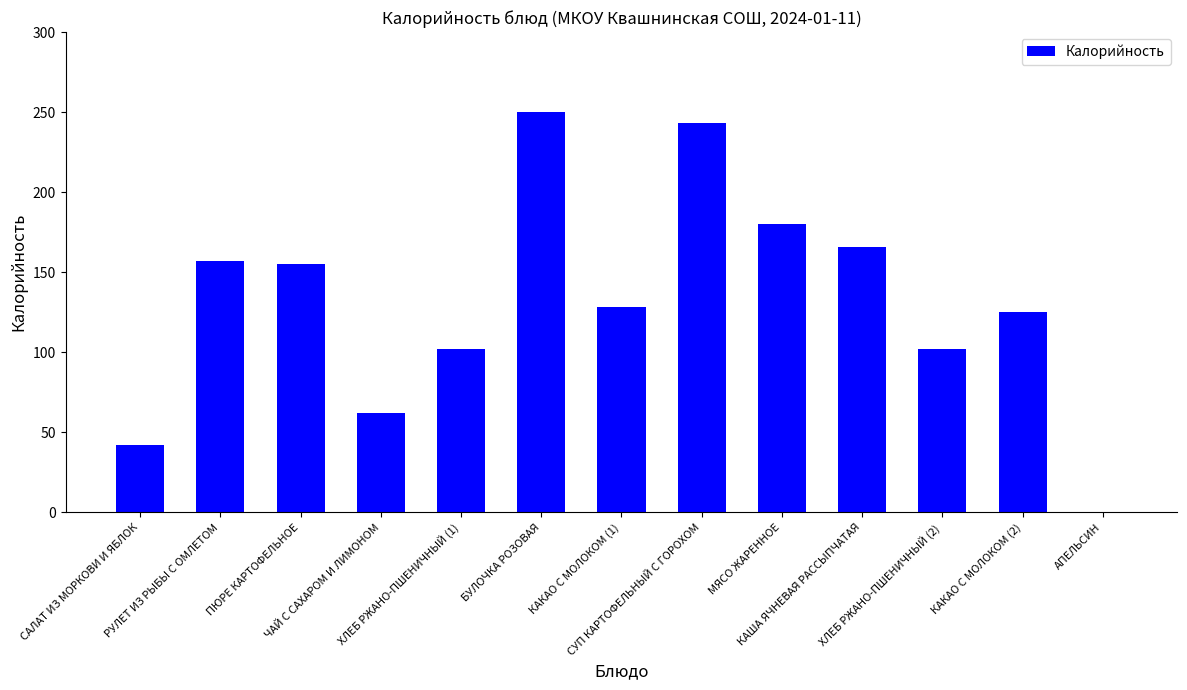

What is the maximum value shown in the chart?

250